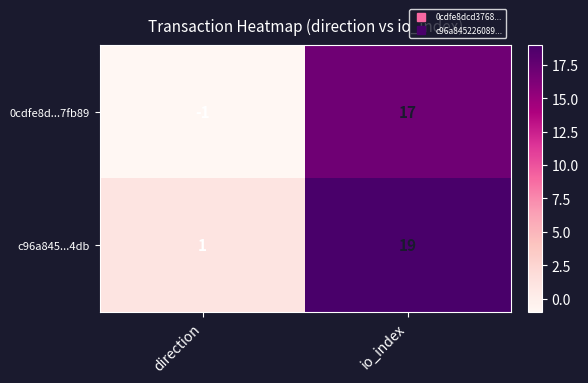

What value does the c96a845...4db series have at io_index, to the nearest 10?

20